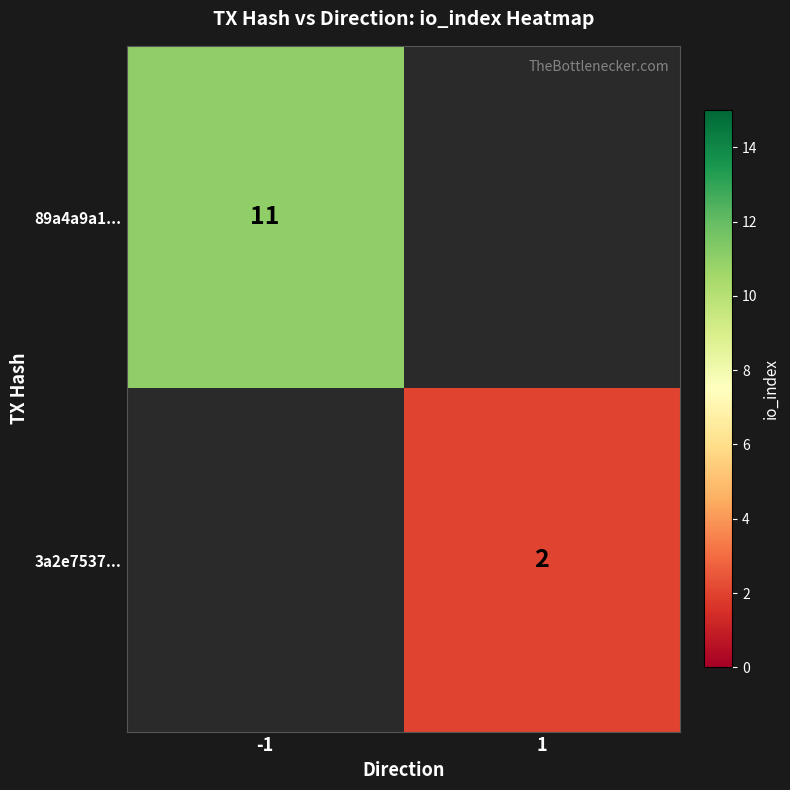

The 3a2e7537... series shows 2 at 1. True or false?

True